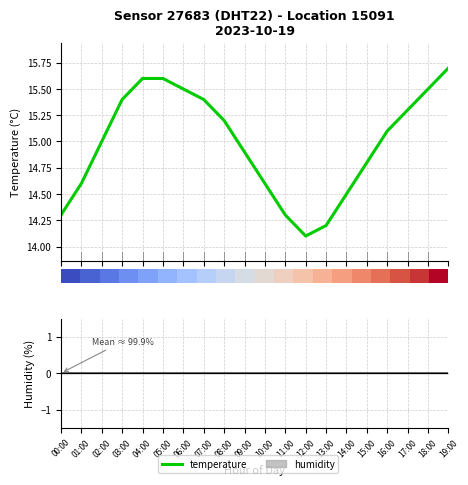

What is the label of the 11th bar from the left?

10:00